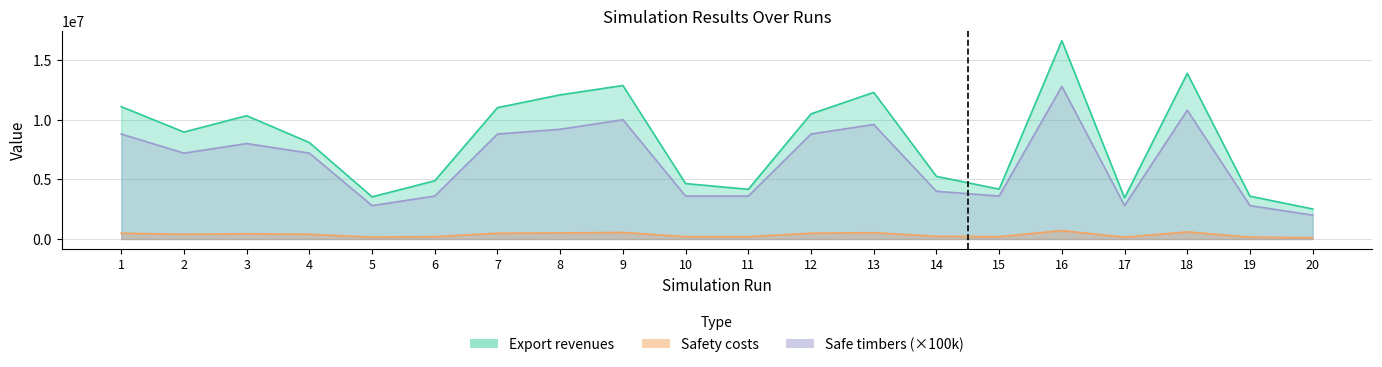

Rank the series at 4 from lowest to highest value.

Safety costs, Safe timbers, Export revenues